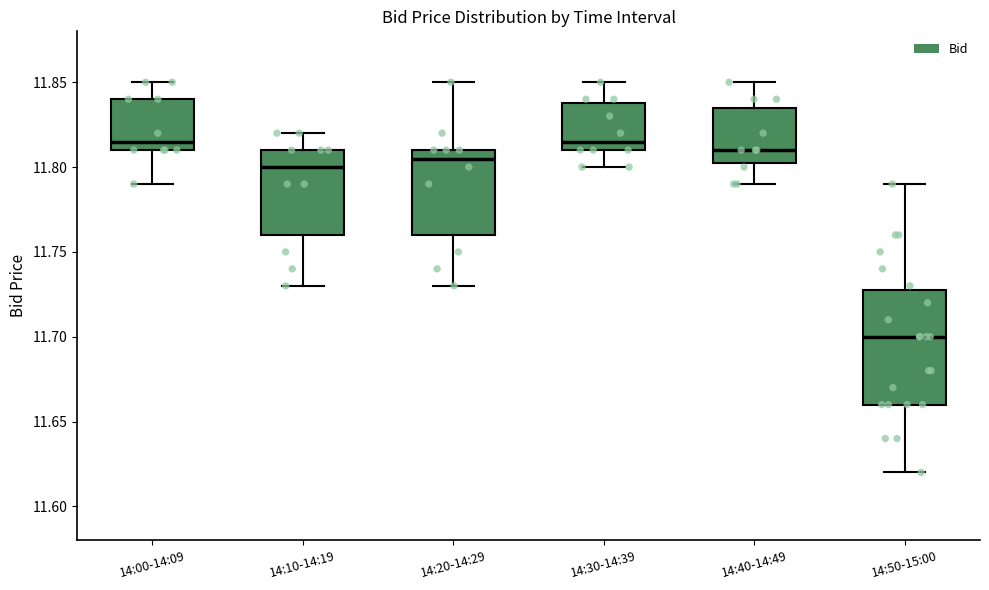

Which box is the tallest, from its lower edge to its upper edge?

14:50-15:00